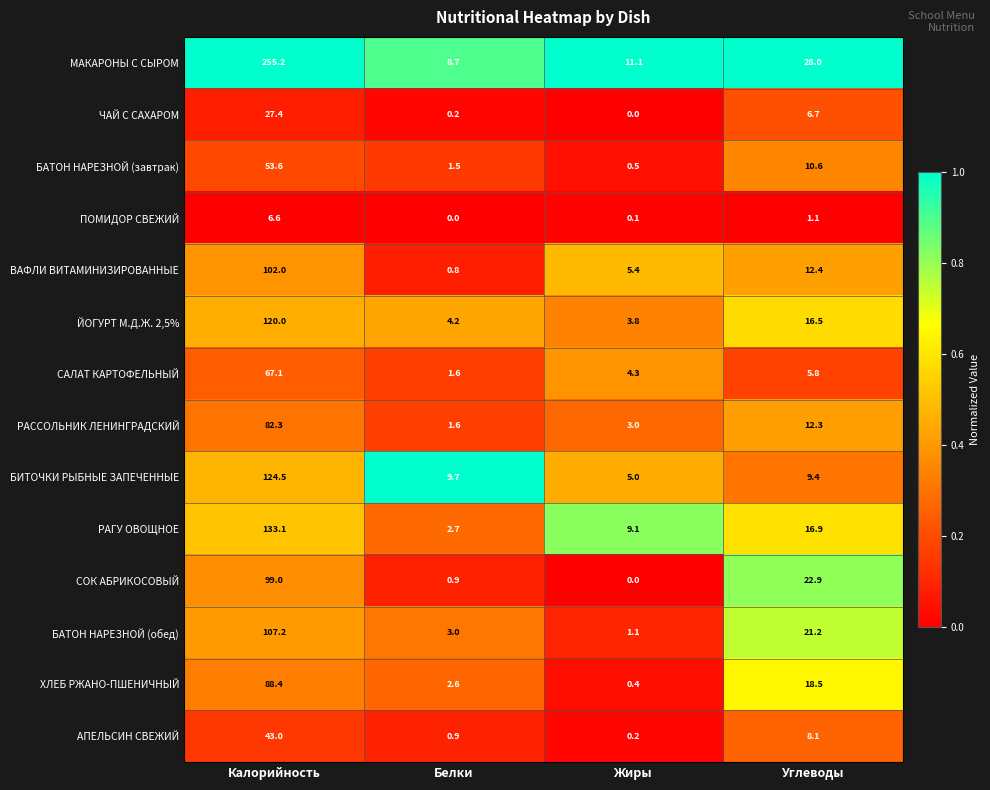

Which category has the highest value across all series?

Калорийность